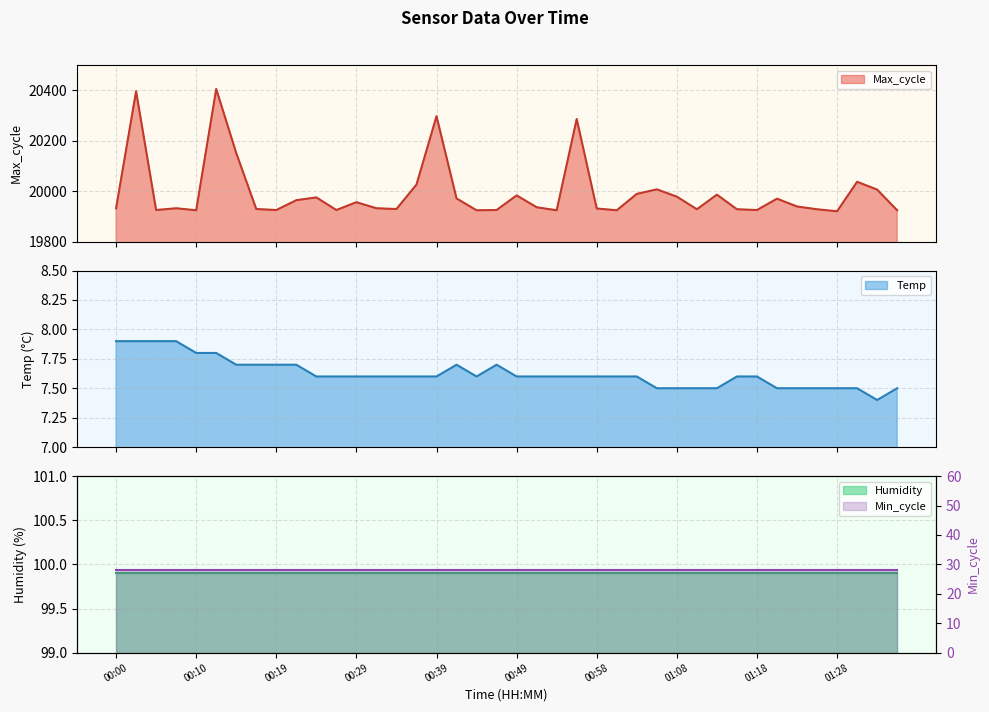

What is the difference between the highest and lowest values at 01:30?

20029.5